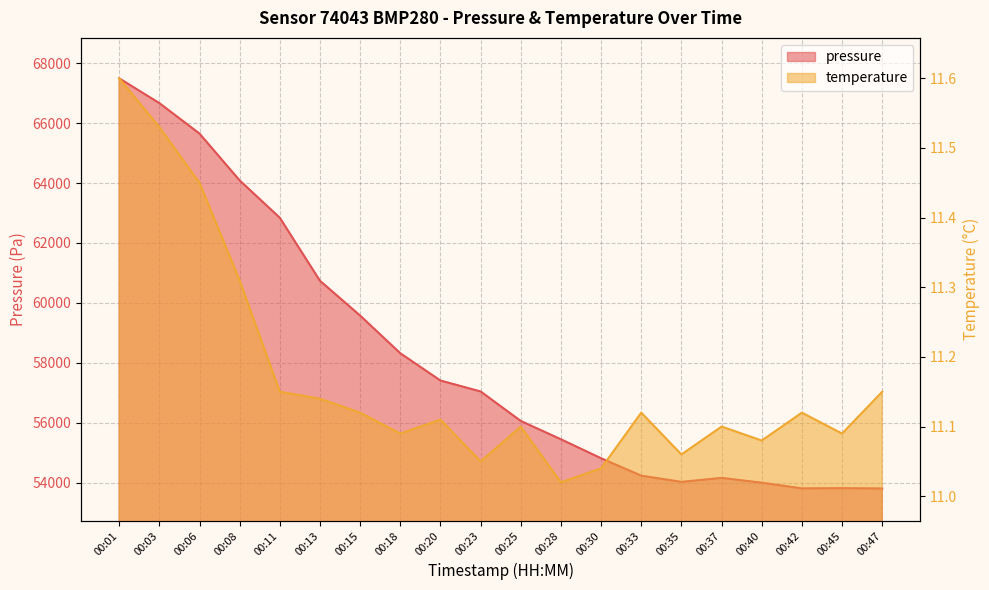

How many data points does each series have?

20